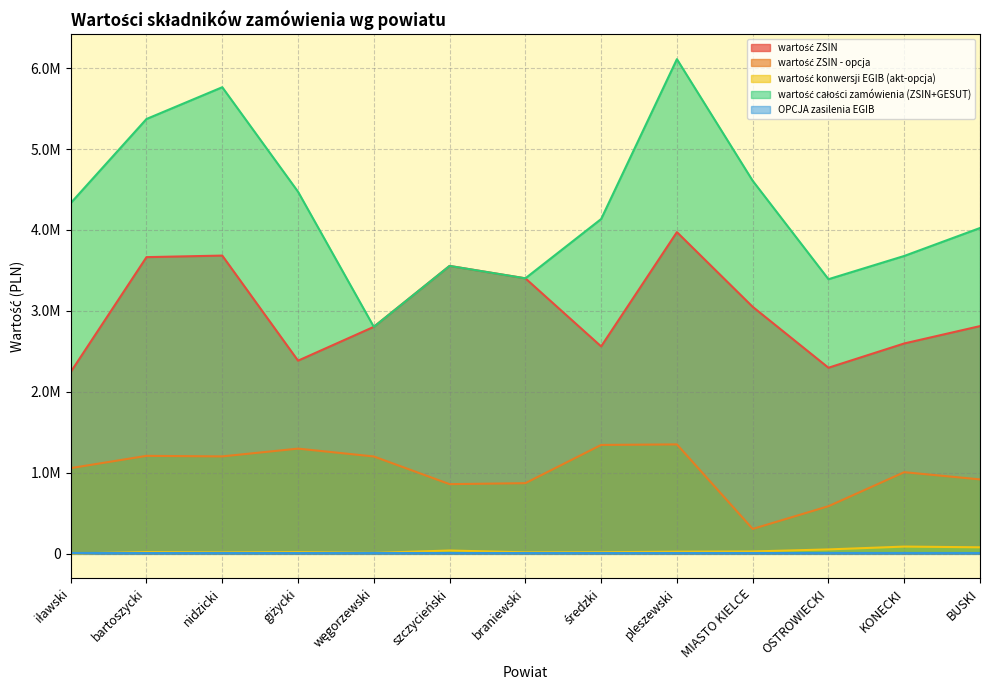

At which category is the sum across all series the highest?

pleszewski